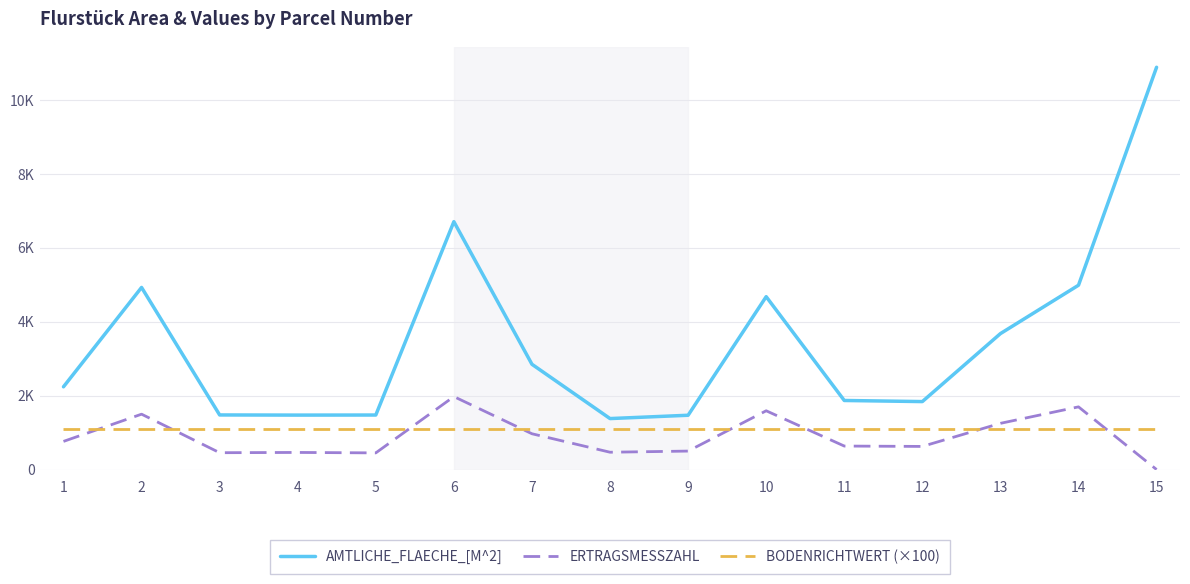

Is this an area chart (filled region under the line)?

No